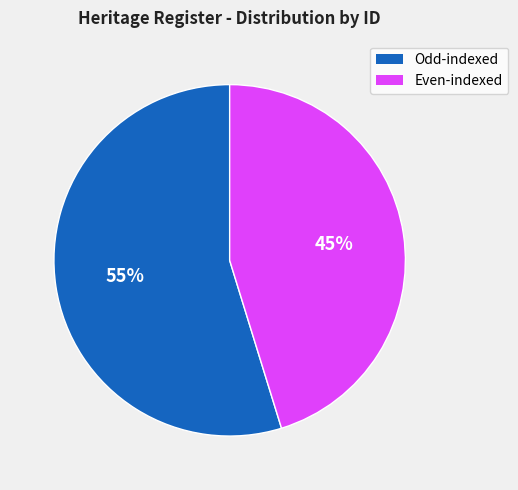

To the nearest percent, what is the average slice percentage?

50%